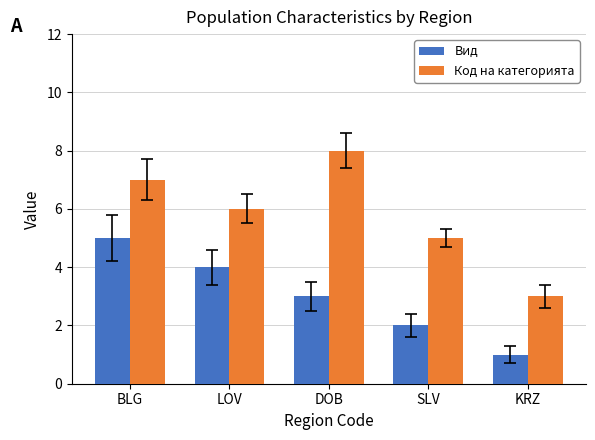

List the labels in order of Вид value, largest first.

BLG, LOV, DOB, SLV, KRZ